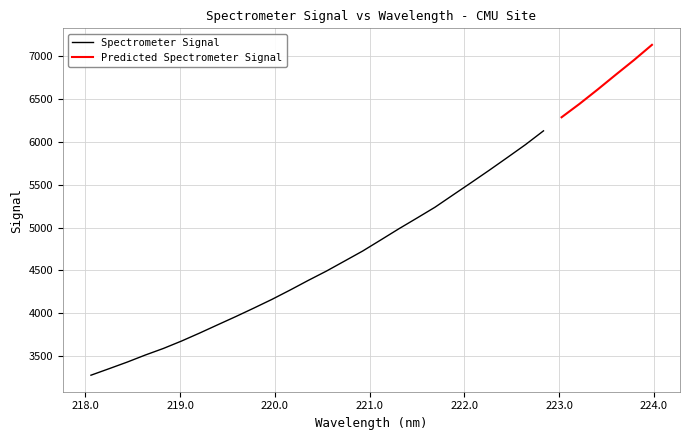

What is the maximum value shown in the chart?

7125.8